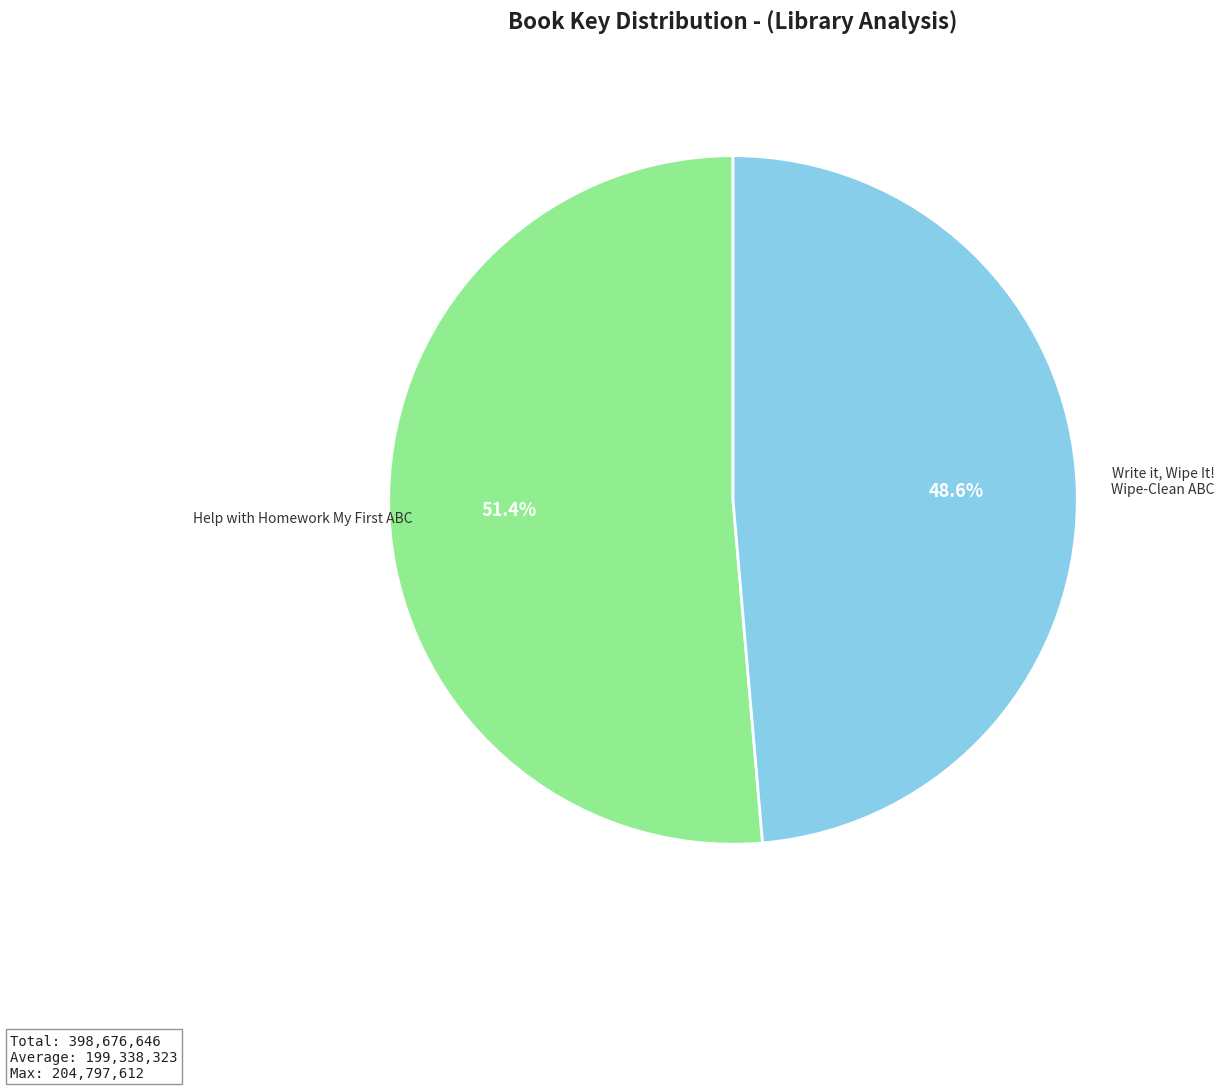

To the nearest percent, what is the difference between the largest and smallest slice percentages?

3%